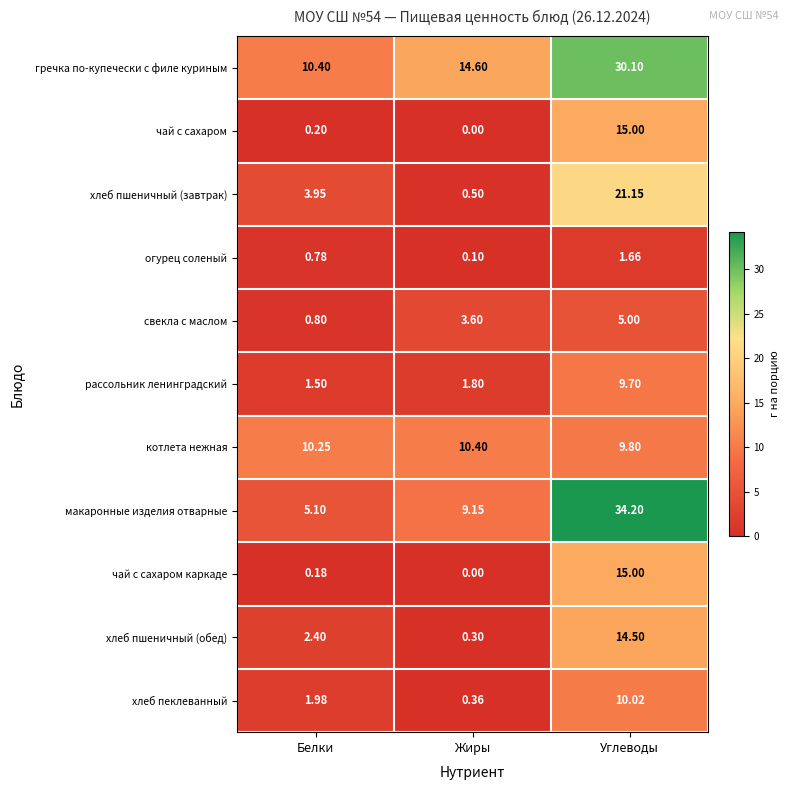

Where does the свекла с маслом series first go above 3?

Жиры